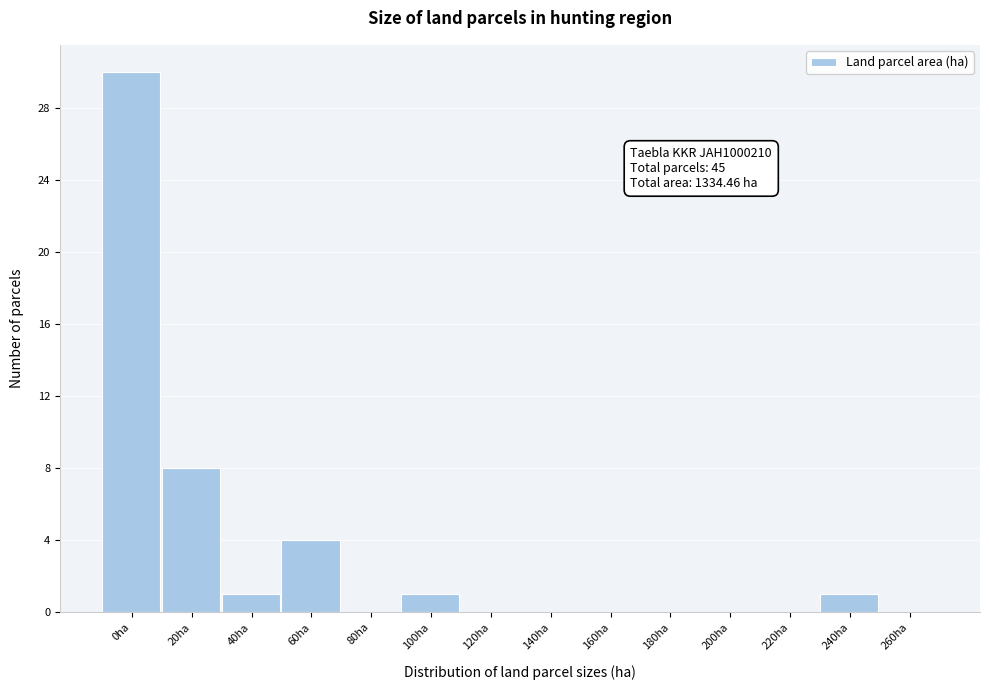

Reading left to right, list all the values displayed in this chart.

0ha=30	20ha=8	40ha=1	60ha=4	80ha=0	100ha=1	120ha=0	140ha=0	160ha=0	180ha=0	200ha=0	220ha=0	240ha=1	260ha=0